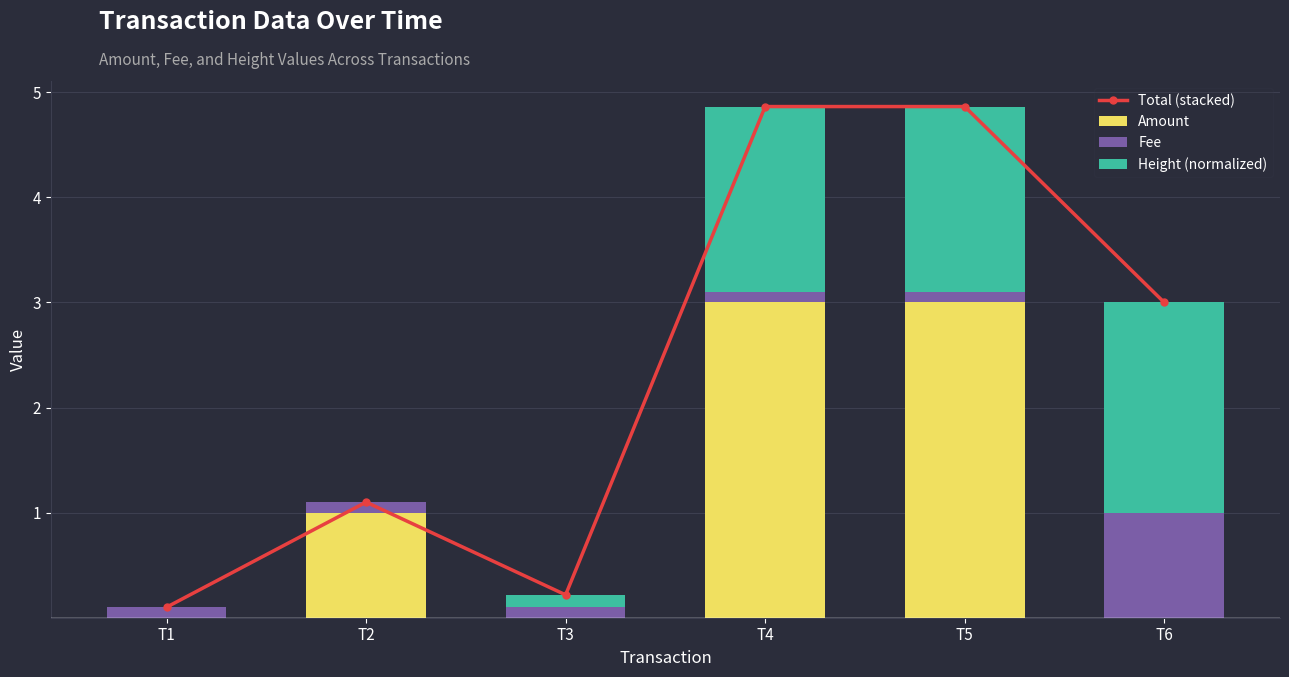

What is the greatest value displayed?

4.9